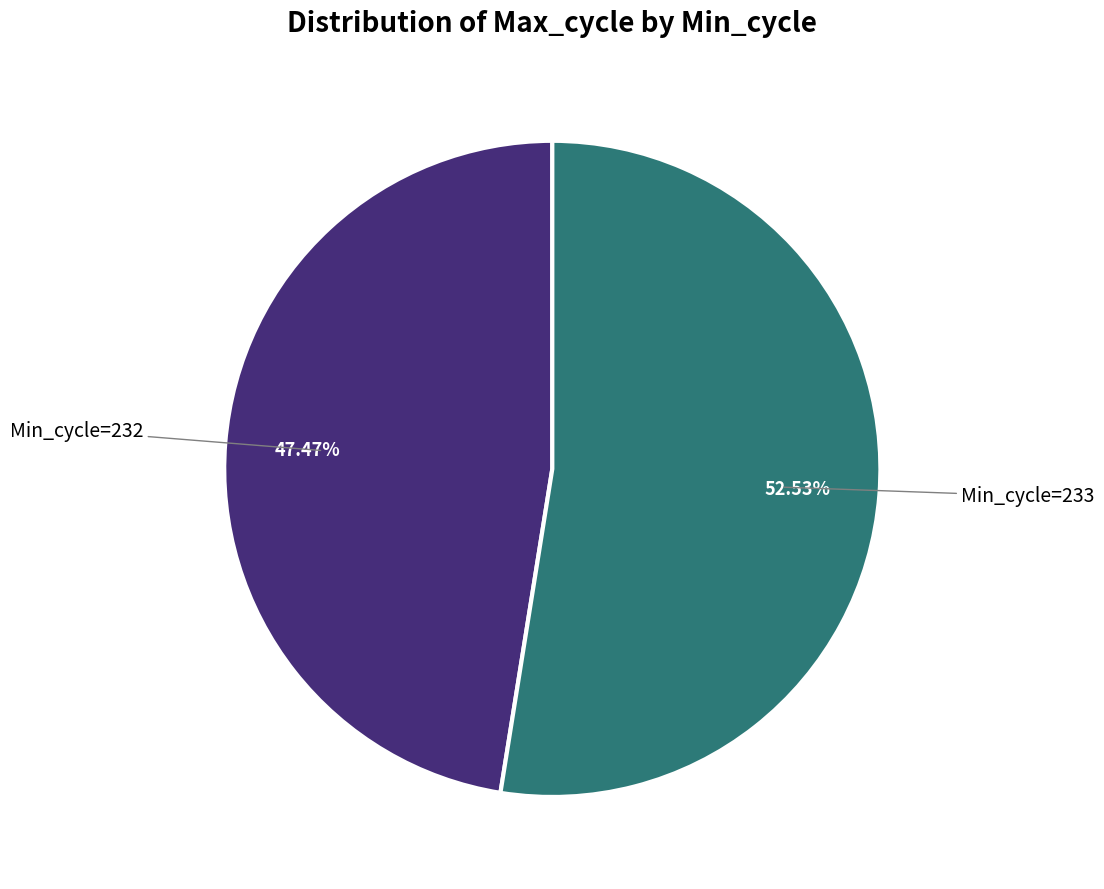

Is there a majority slice in this chart?

Yes